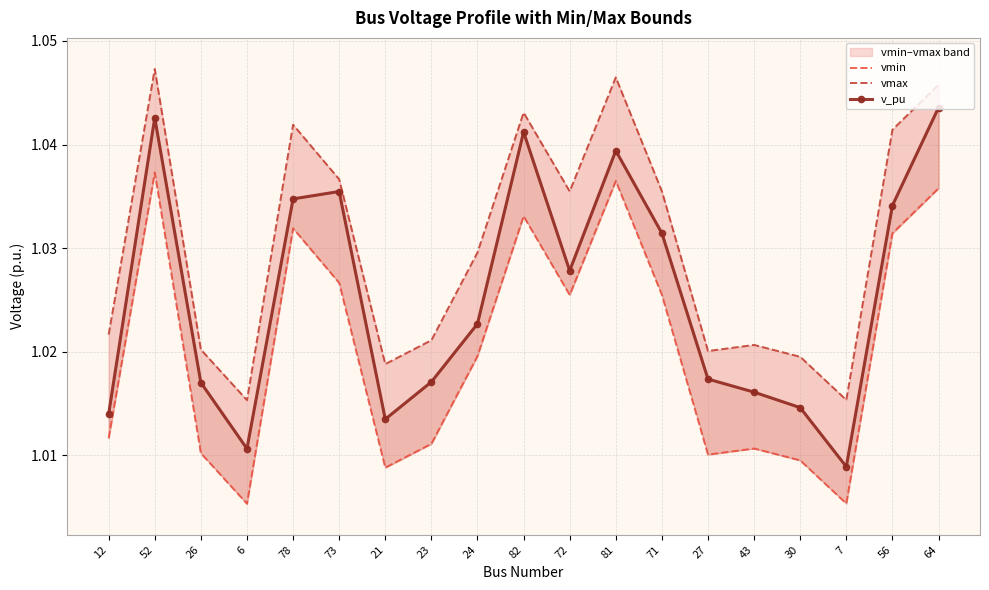

At which category does vmin reach its first local peak?

52